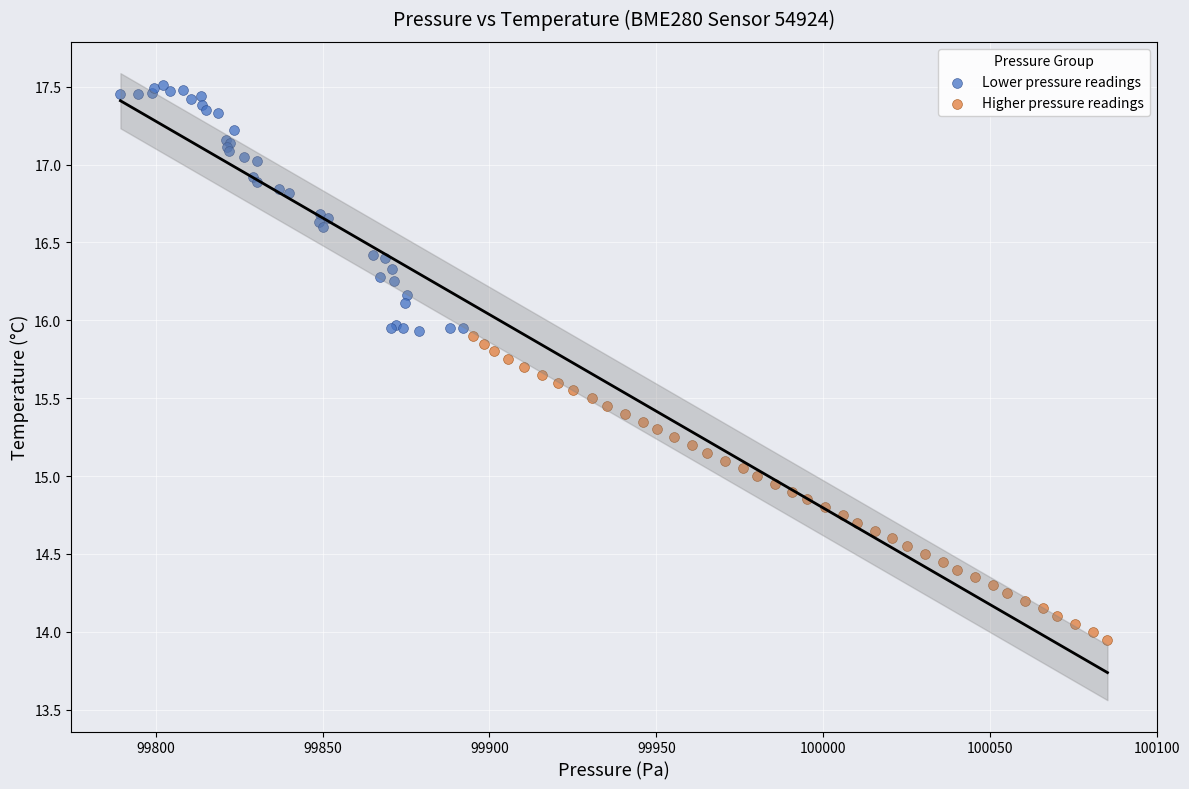

What are all the series names shown in the legend?

Lower pressure readings, Higher pressure readings